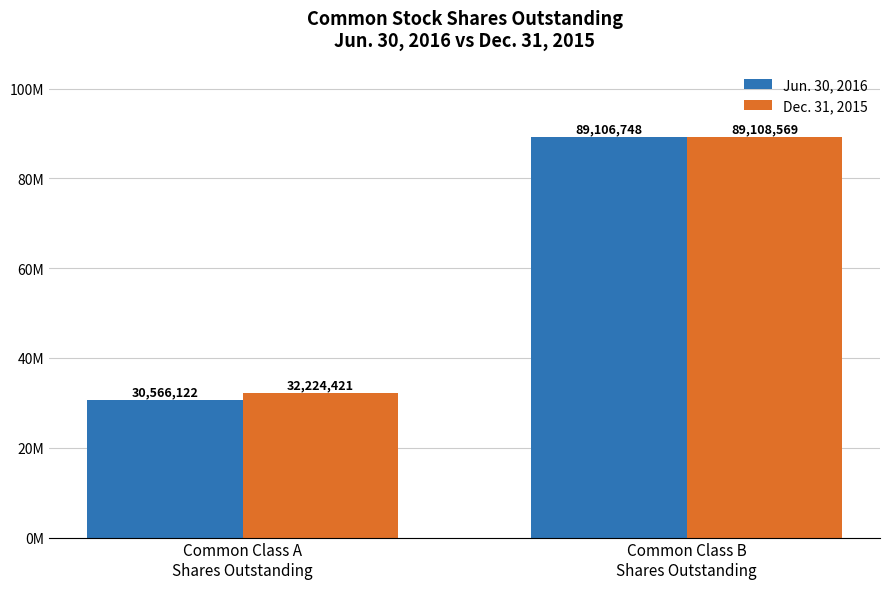

Are the bars grouped side by side (vs. stacked)?

Yes